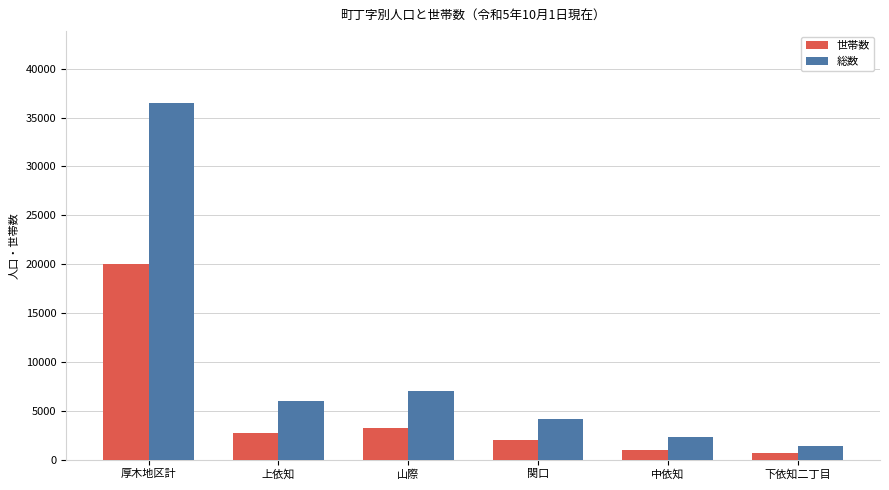

At which label does 総数 first exceed 5986?

厚木地区計